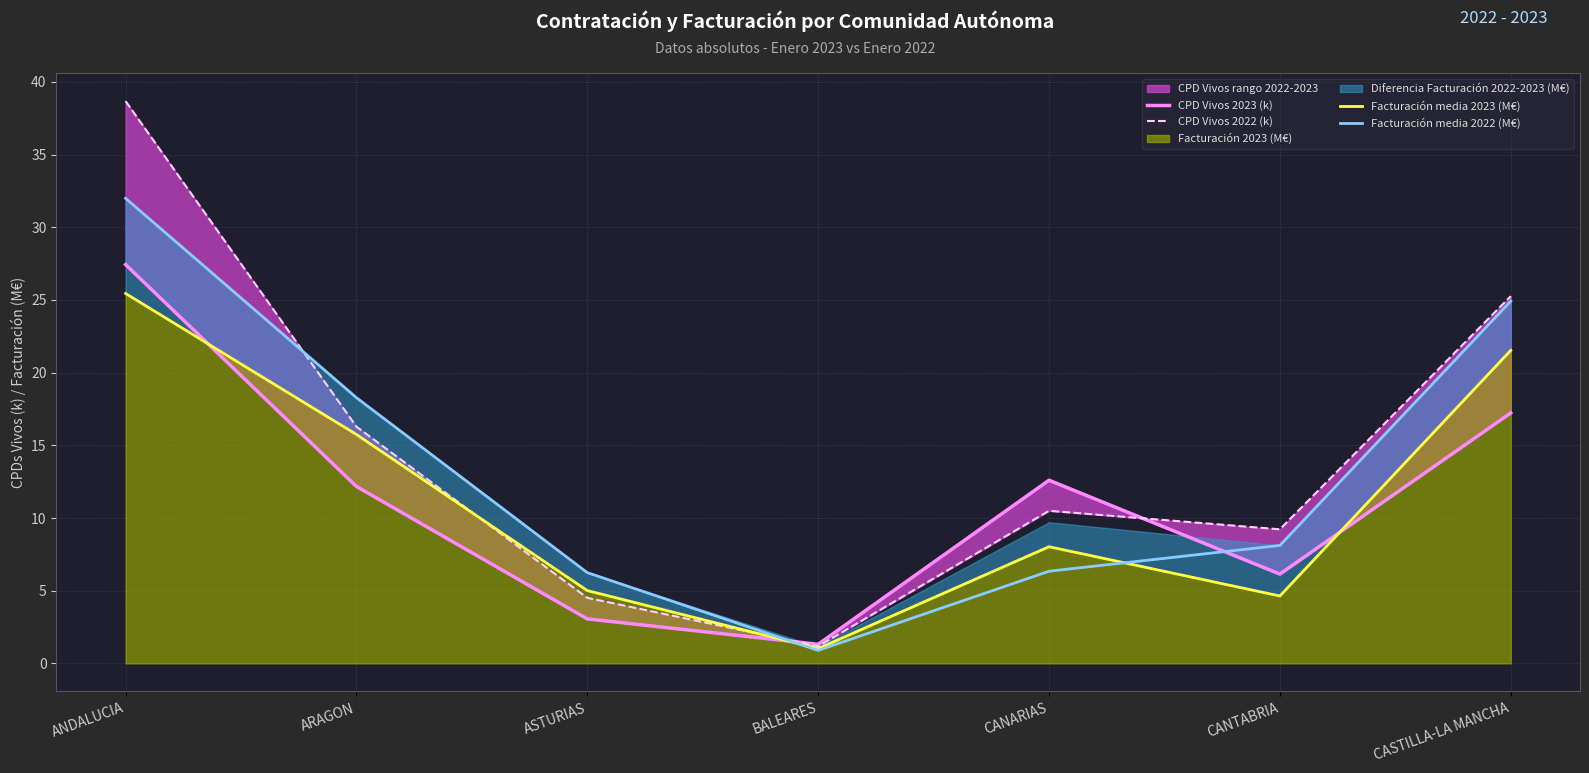

What is the difference between the Facturación media 2022 (M€) values at ANDALUCIA and BALEARES?

31.1